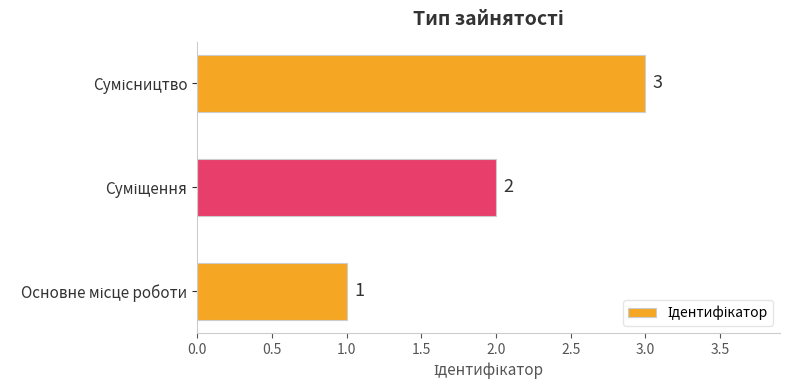

What is the maximum value shown in the chart?

3